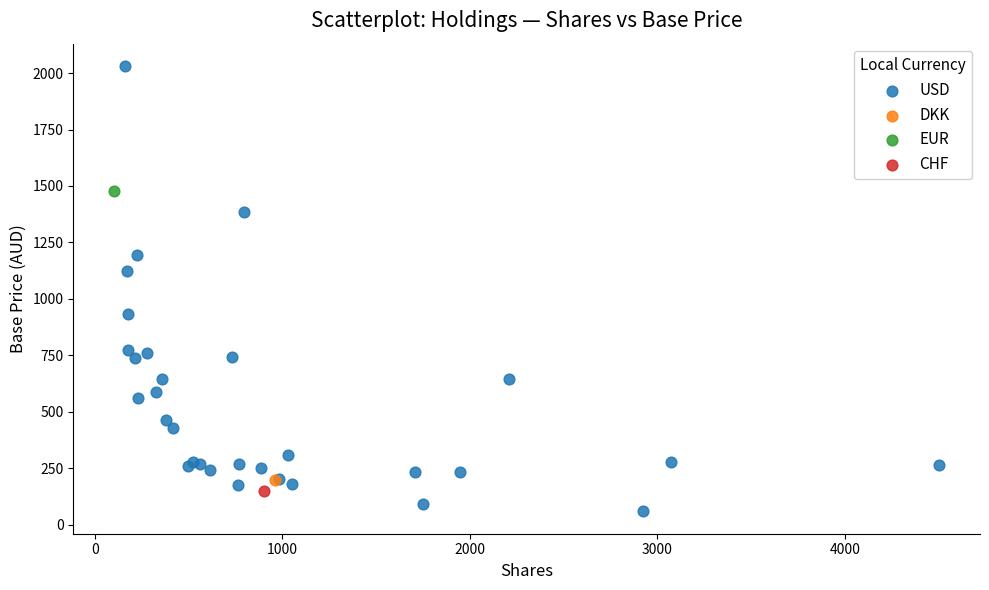

What are all the series names shown in the legend?

USD, DKK, EUR, CHF